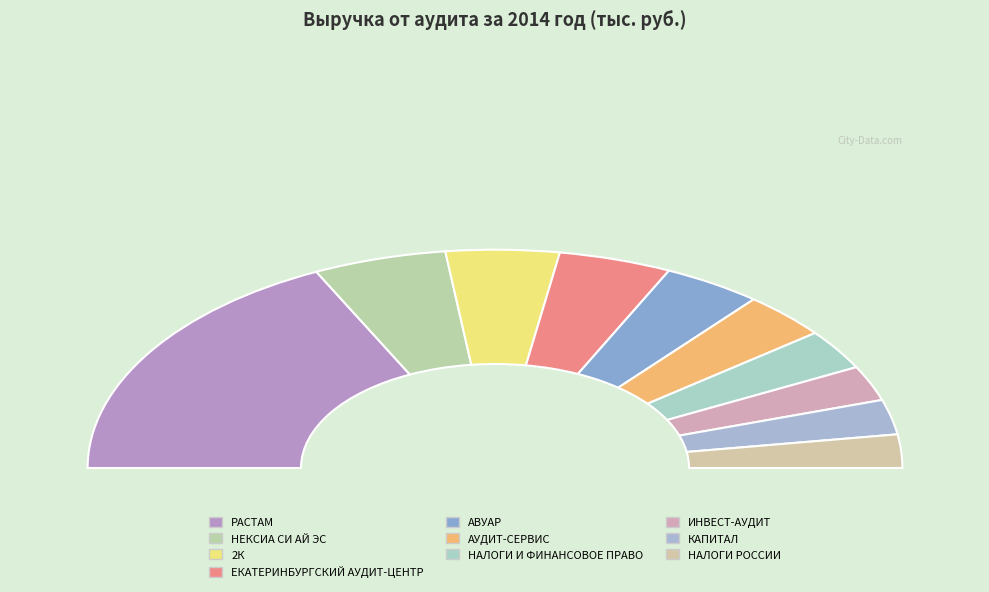

To the nearest percent, what is the difference between the АВУАР and АУДИТ-СЕРВИС slice percentages?

1%